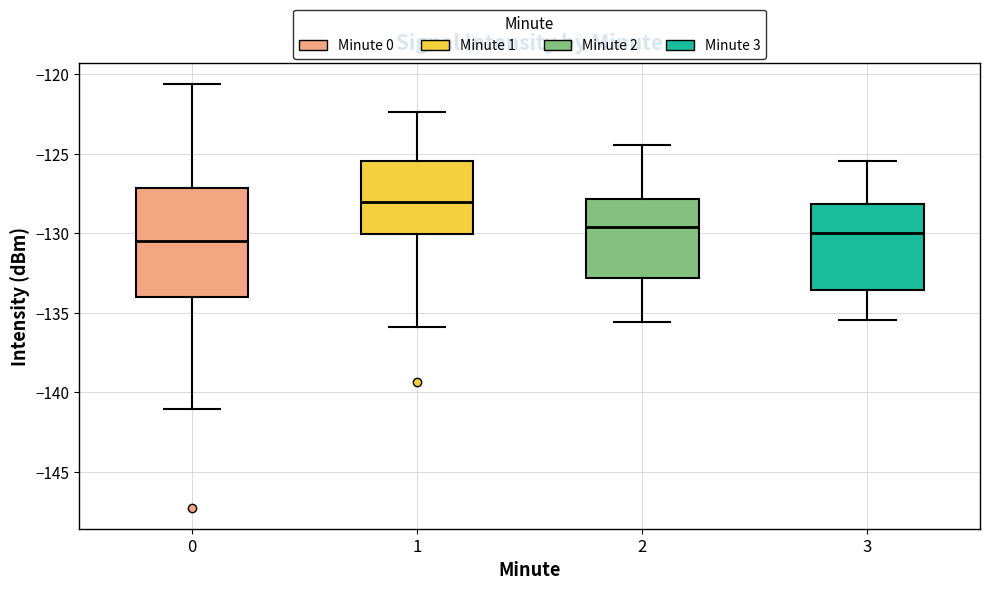

Where does the upper whisker of the box at x = 1 end on the y-axis? The values are not printed on the chart, so give them approximately, as read against the axis.

-122.5